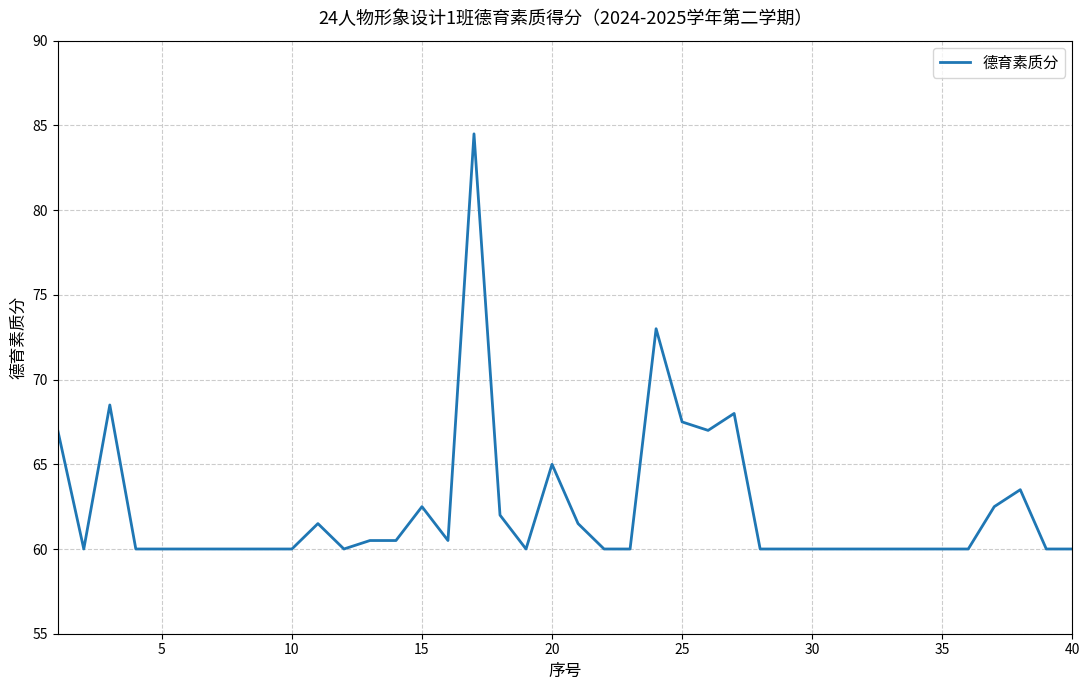

What is the greatest value displayed?

84.5